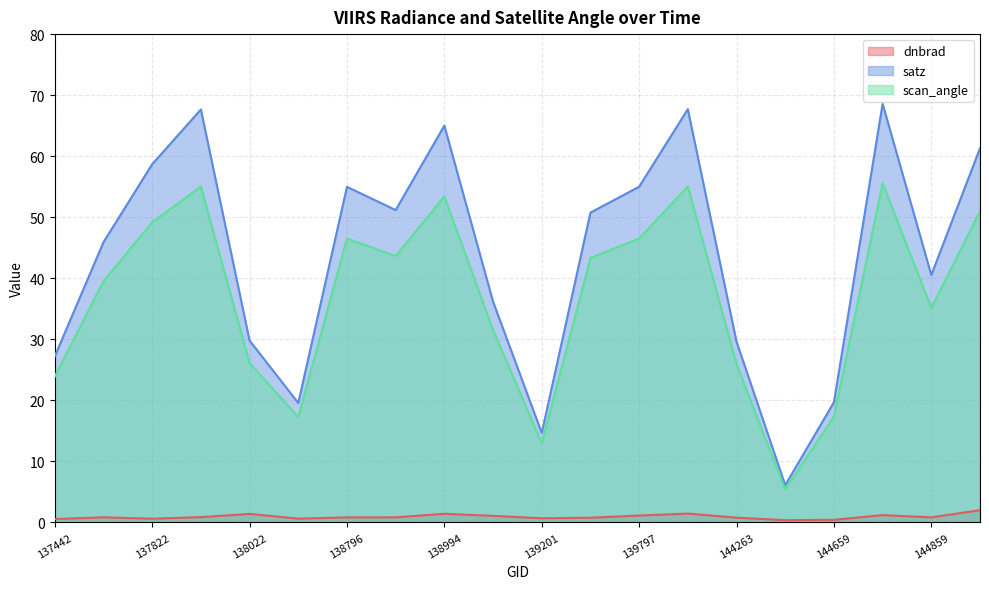

True or false: dnbrad and satz intersect in this chart.

False